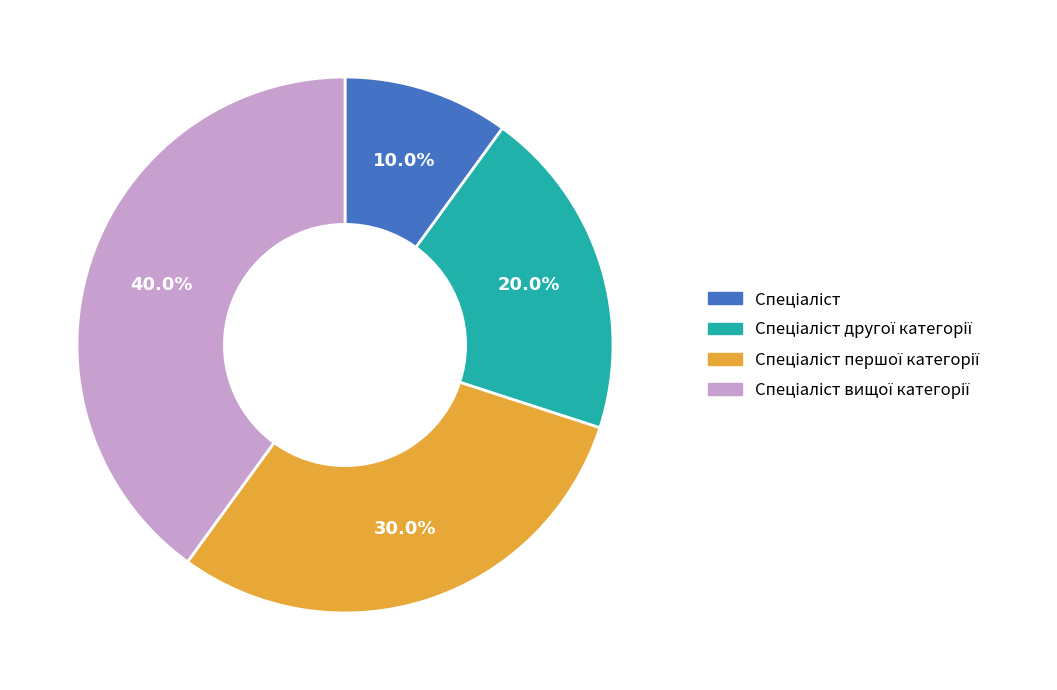

Count the number of slices in the pie.

4